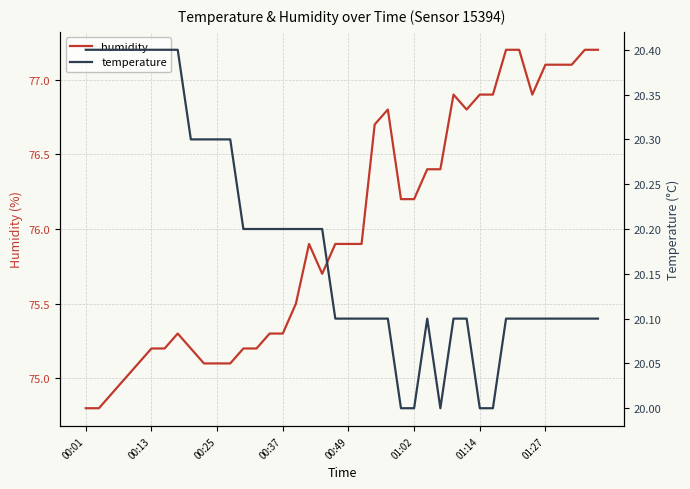

Which series has the largest total across all categories?

humidity